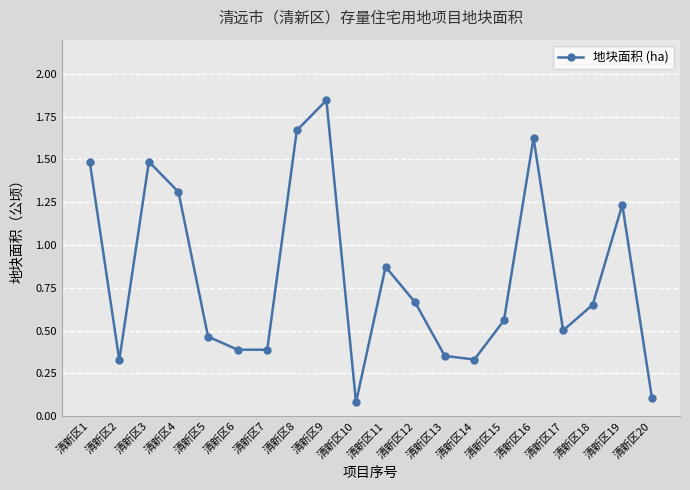

What is the sum of all values?

16.3